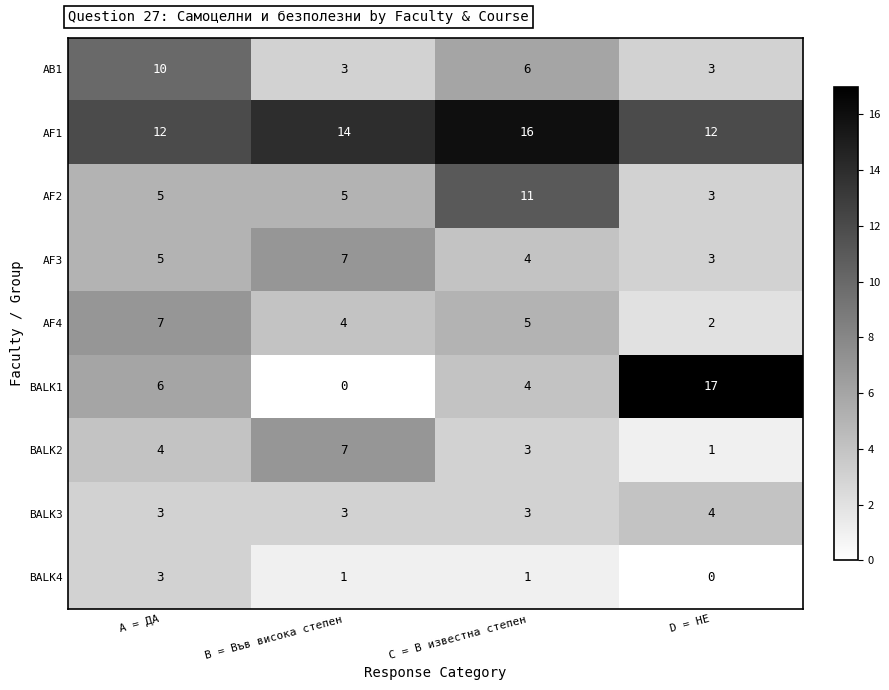

How many BALK4 values are between 1 and 3?

3